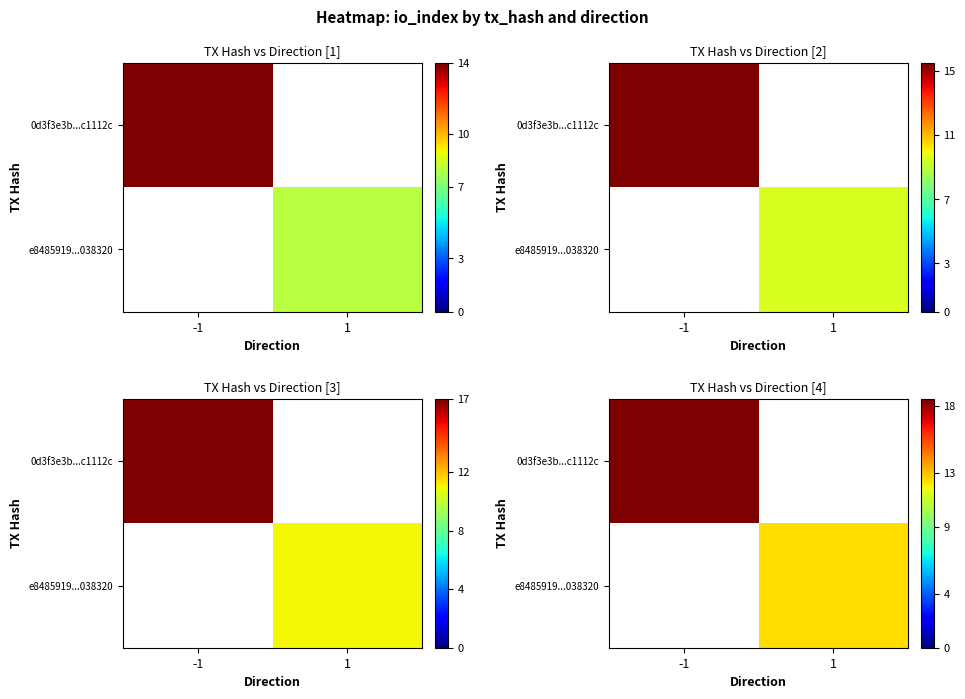

At -1, list the series in order from largest to smallest.

0d3f3e3b...c1112c, e8485919...038320